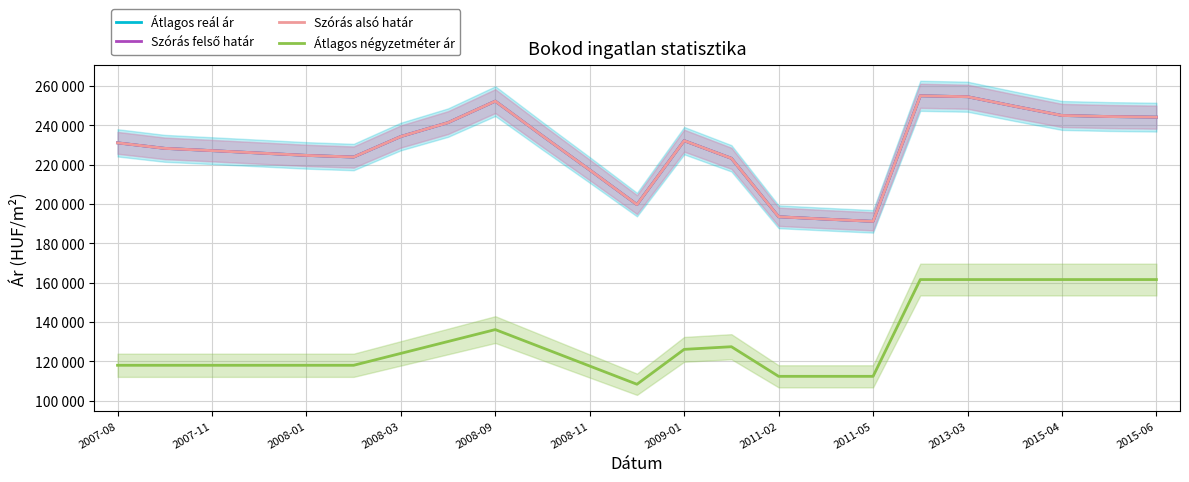

Reading right to left, what are all the values shown in this chart?

Átlagos reál ár: 244075	244379	244928	249601	254456	254919	191114	192245	193443	223151	232112	199640	217230	234551	252208	241301	234238	223795	224637	225841	227057	228214	231010
Szórás felső határ: 244075	244379	244928	249601	254456	254919	191114	192245	193443	223151	232112	199640	217230	234551	252208	241301	234238	223795	224637	225841	227057	228214	231010
Szórás alsó határ: 244075	244379	244928	249601	254456	254919	191114	192245	193443	223151	232112	199640	217230	234551	252208	241301	234238	223795	224637	225841	227057	228214	231010
Átlagos négyzetméter ár: 161538	161538	161538	161538	161538	161538	112359	112359	112359	127410	126068	108333	117592	126852	136111	130066	124022	117977	117977	117977	117977	117977	117977